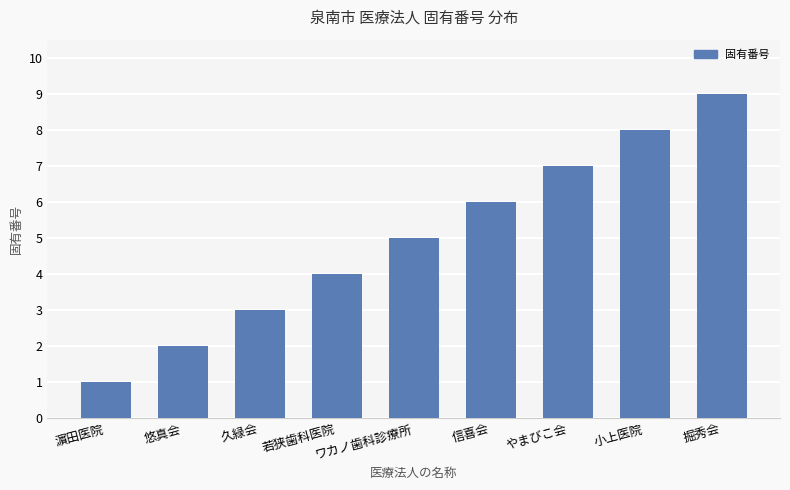

Rank the categories by value from lowest to highest.

濵田医院, 悠真会, 久緑会, 若狭歯科医院, ワカノ歯科診療所, 信喜会, やまびこ会, 小上医院, 掘秀会